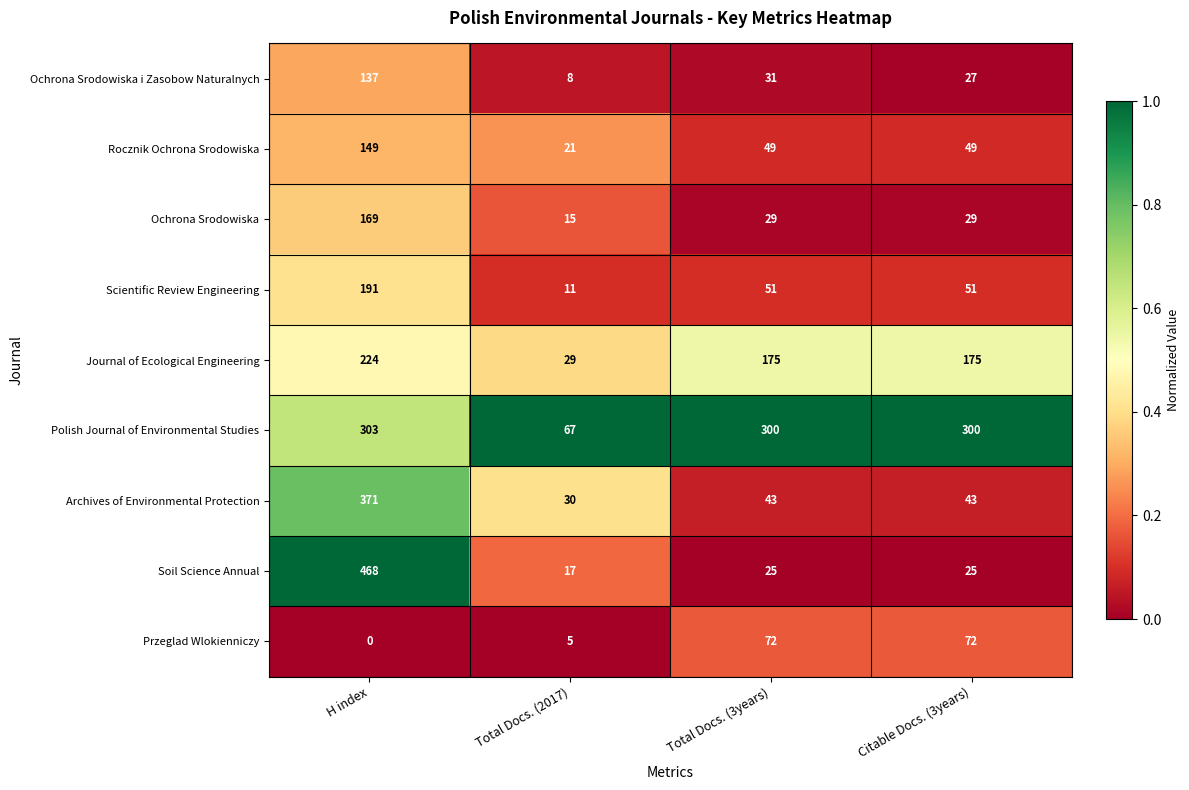

At how many categories does at least one series exceed 0?

4